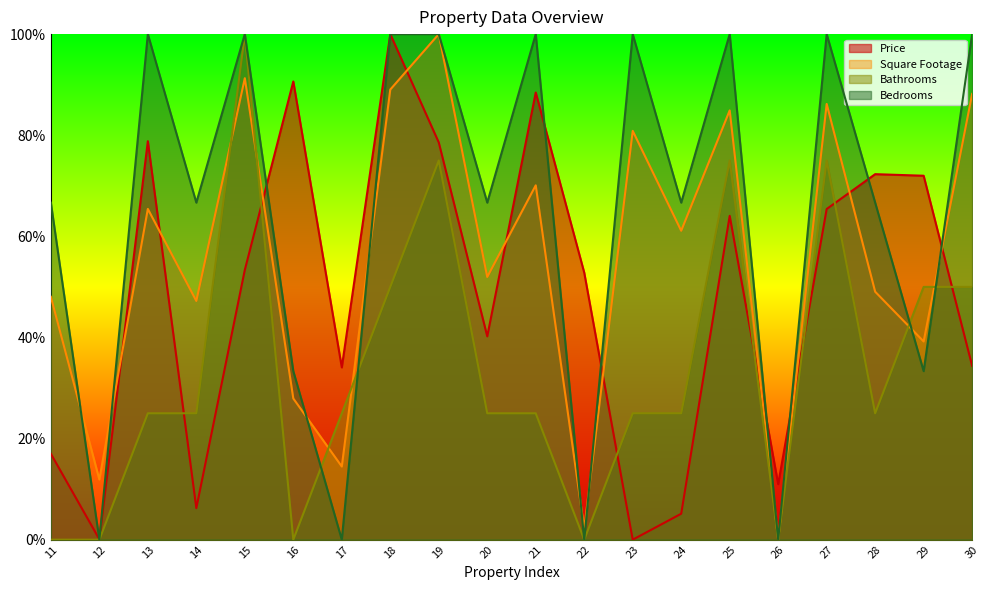

At which category is the sum across all series the highest?

19